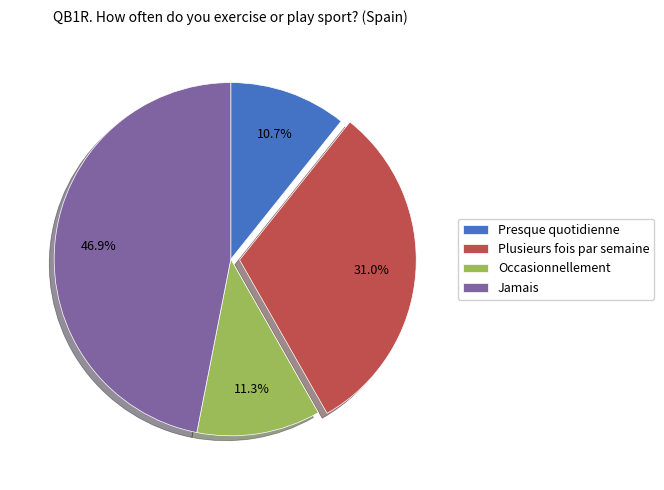

Does Plusieurs fois par semaine represent more than half of the total?

No